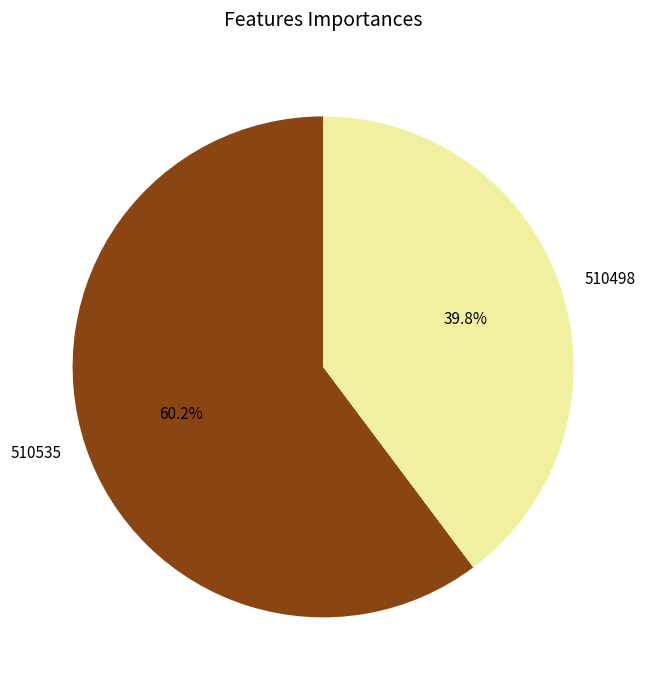

How many segments does this pie chart have?

2